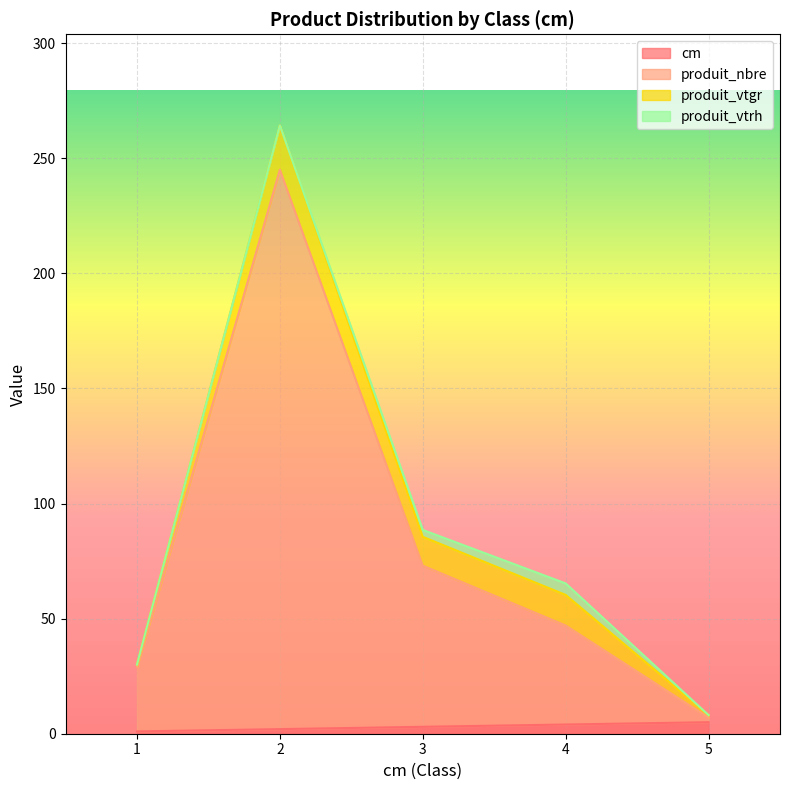

True or false: produit_nbre has a value of 47 at 4.

True